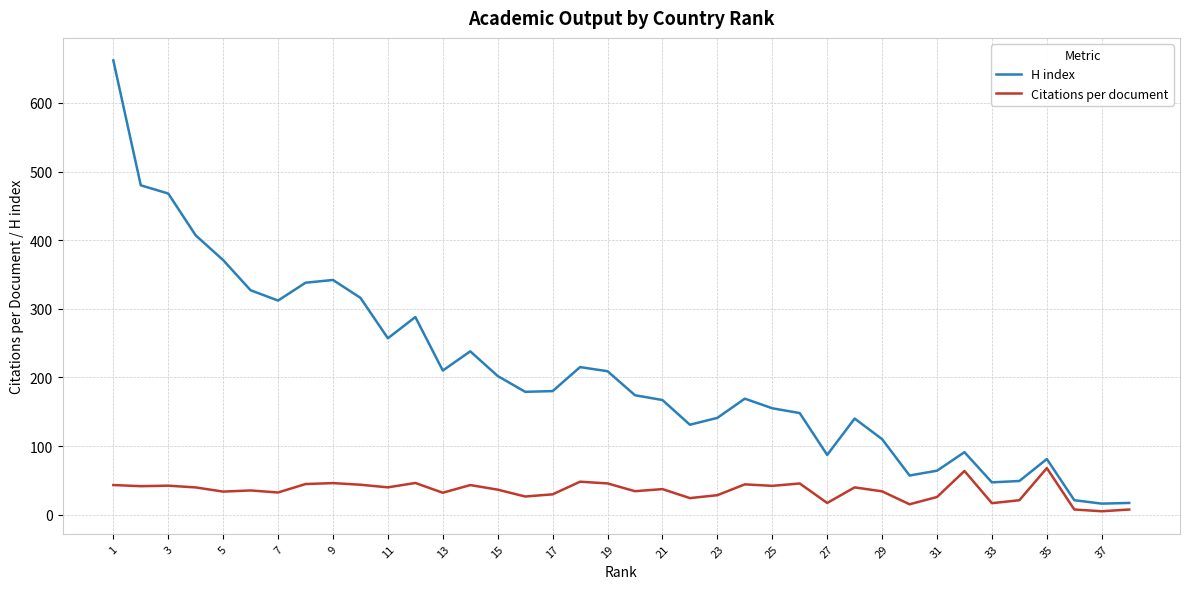

True or false: Citations per document has more than 0 points higher than both neighbors.

True